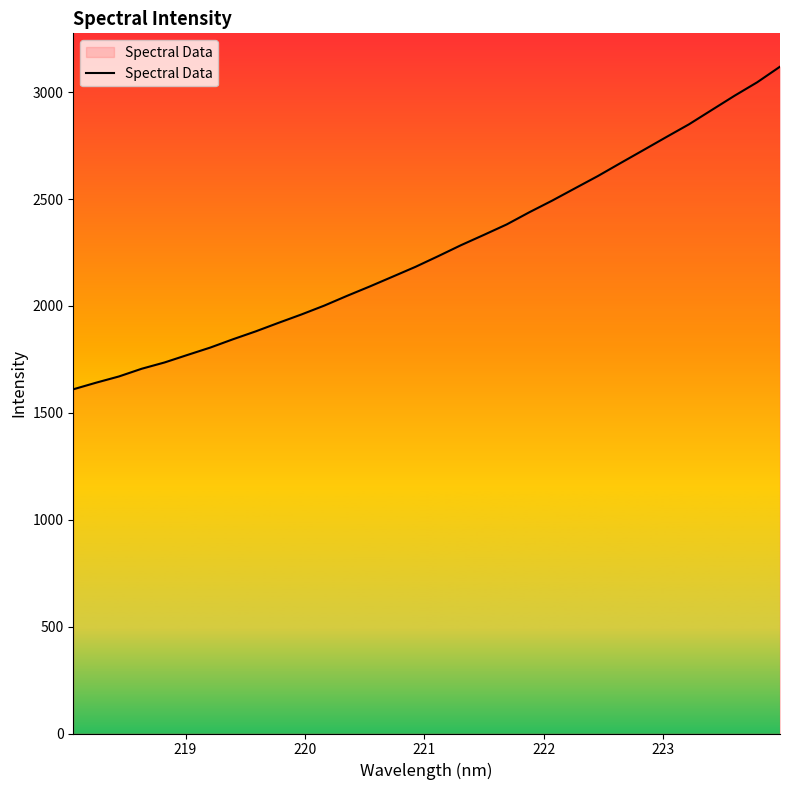

What is the minimum value shown in the chart?

1610.1